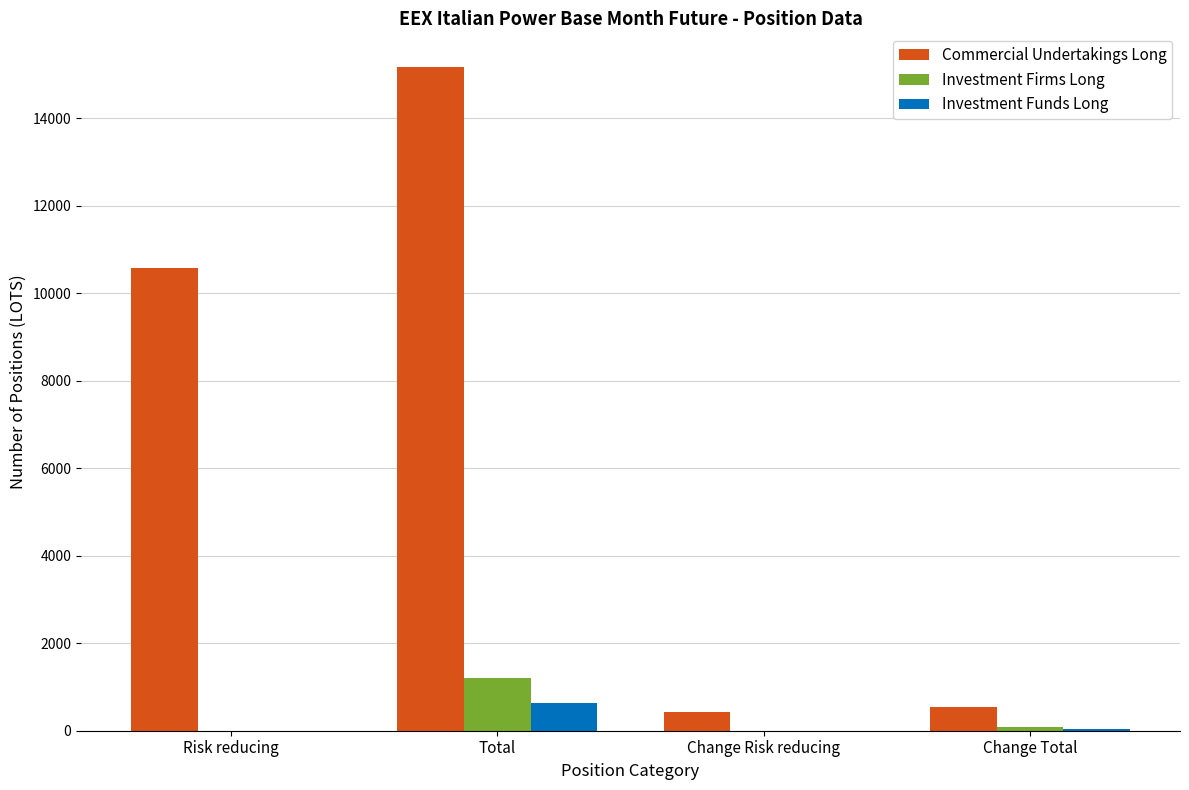

At which category does the chart reach its peak across all series?

Total